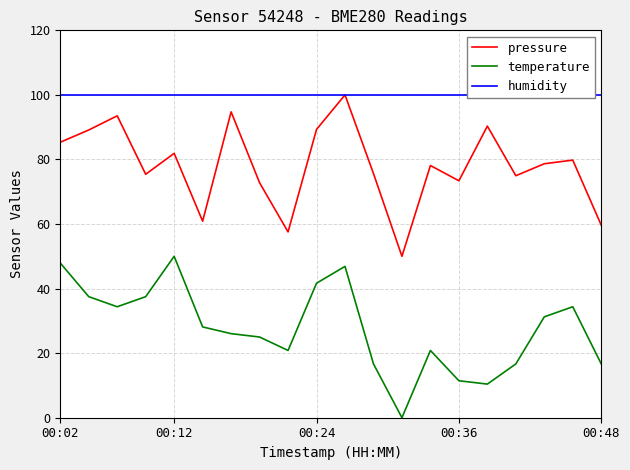

Does the chart have visible grid lines?

Yes